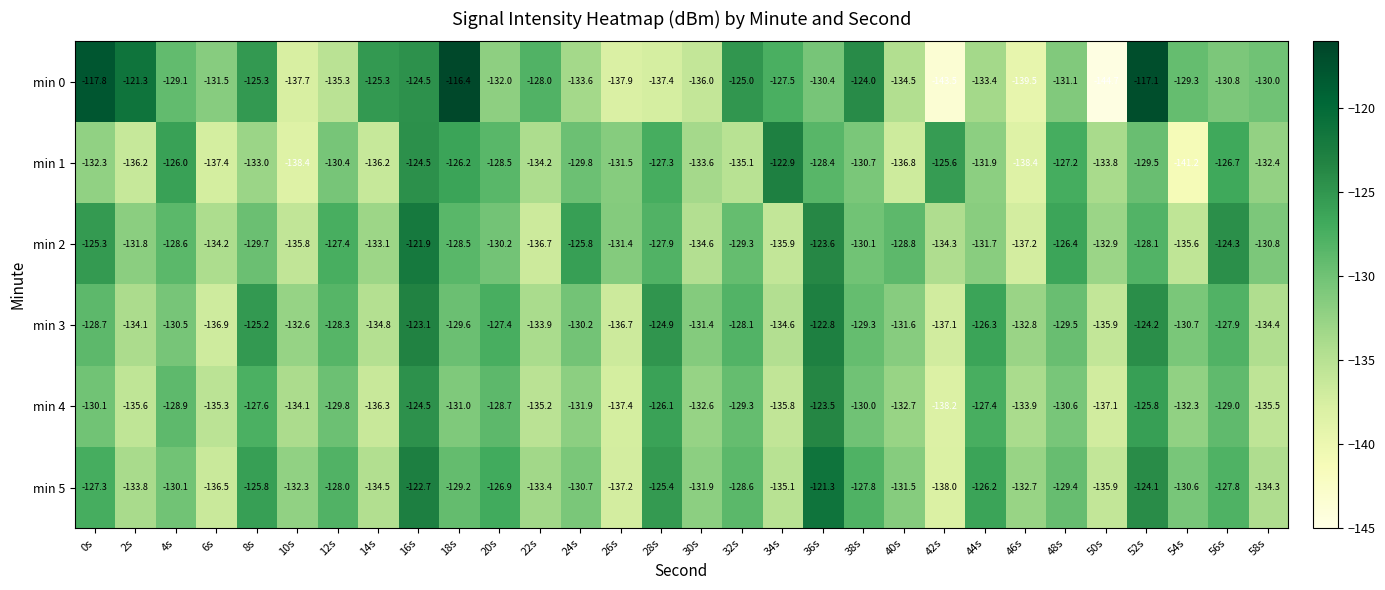

Is it true that min 4 equals -129.0 at 56s?

True